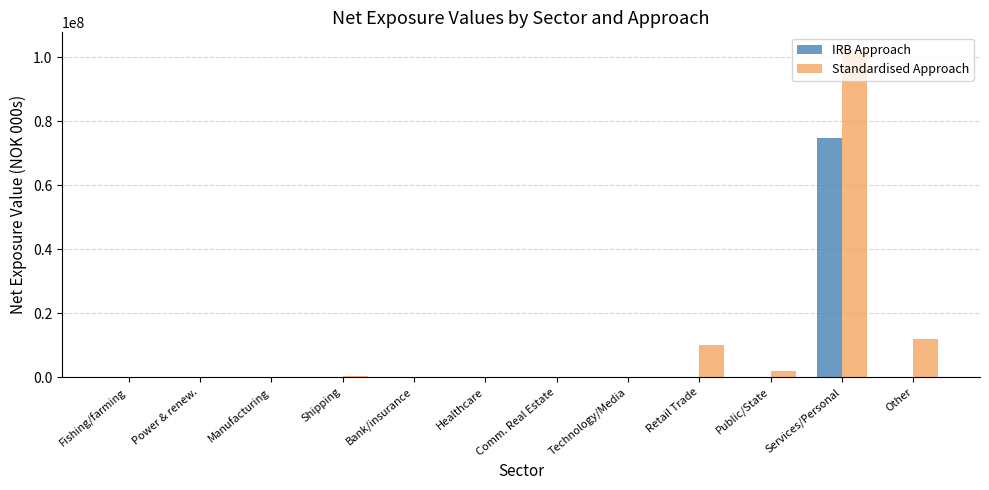

What are all the series names shown in the legend?

IRB Approach, Standardised Approach